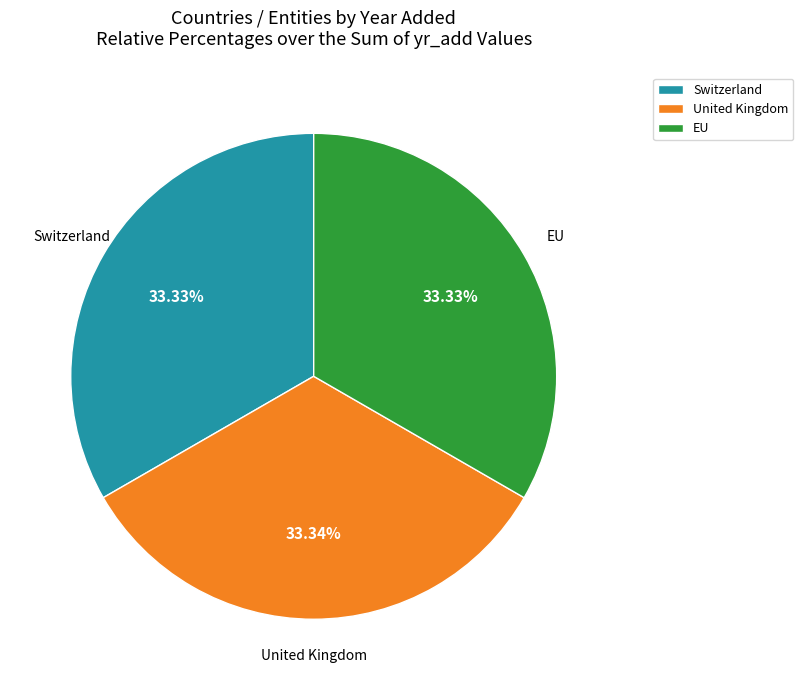

Approximately how many times larger is the value at United Kingdom compared to EU?

1.0